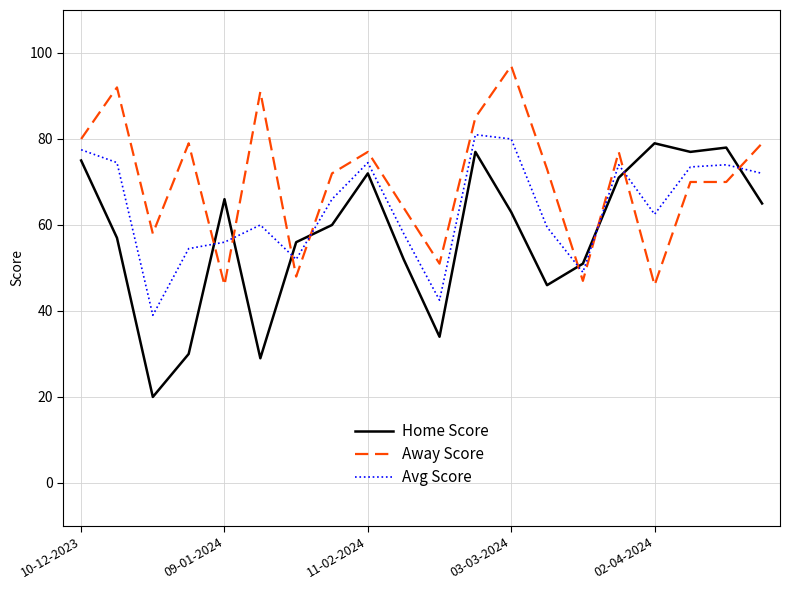

What are all the series names shown in the legend?

Home Score, Away Score, Avg Score